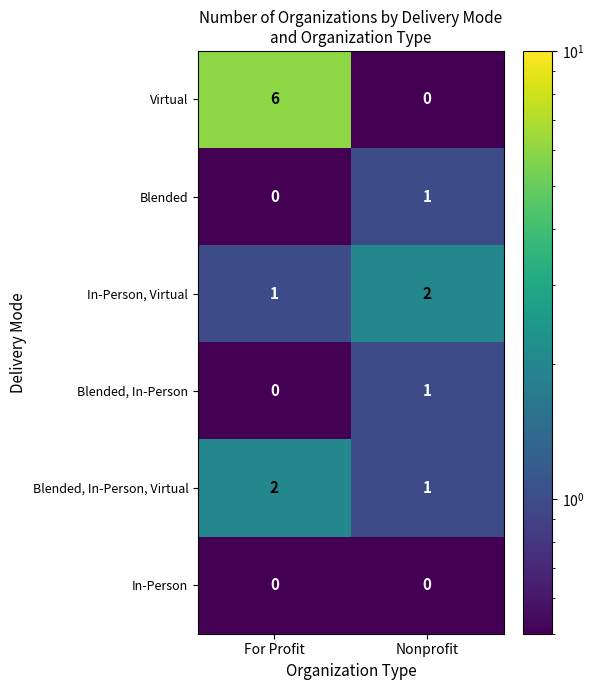

Reading right to left, what are all the values shown in this chart?

Virtual: 0	6
Blended: 1	0
In-Person, Virtual: 2	1
Blended, In-Person: 1	0
Blended, In-Person, Virtual: 1	2
In-Person: 0	0